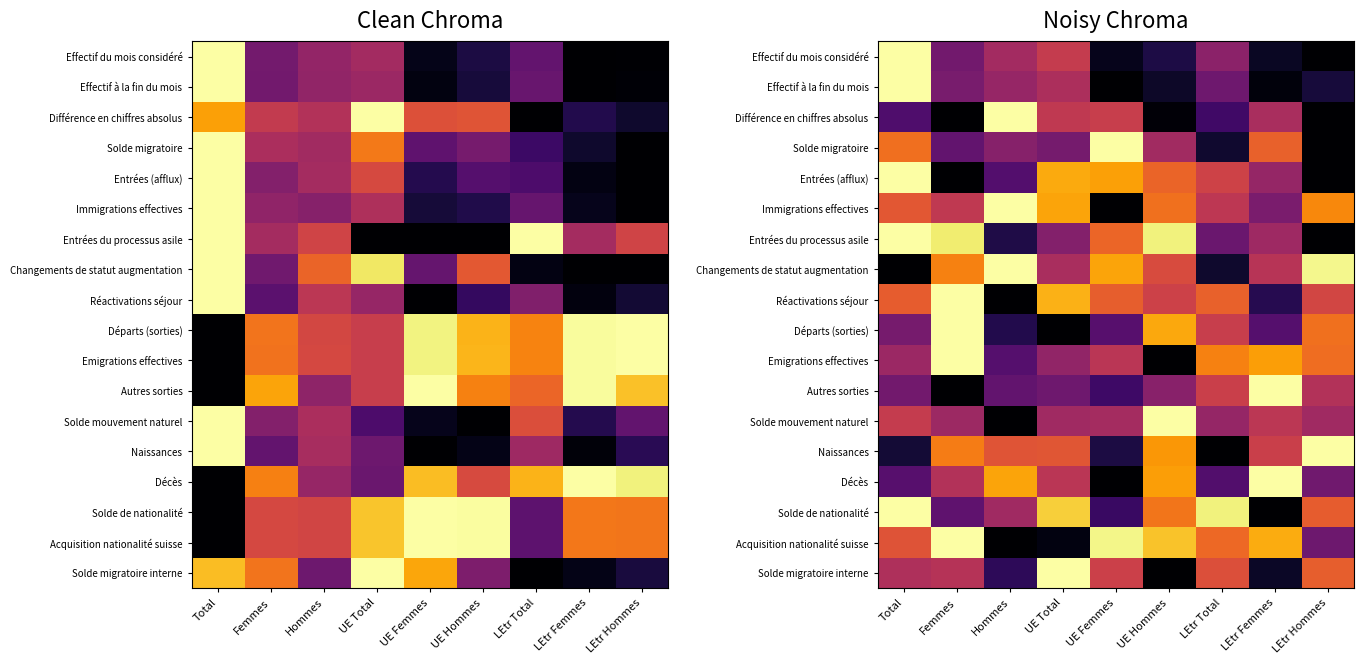

The value of Départs (sorties) at UE Hommes is 0.4. True or false?

False